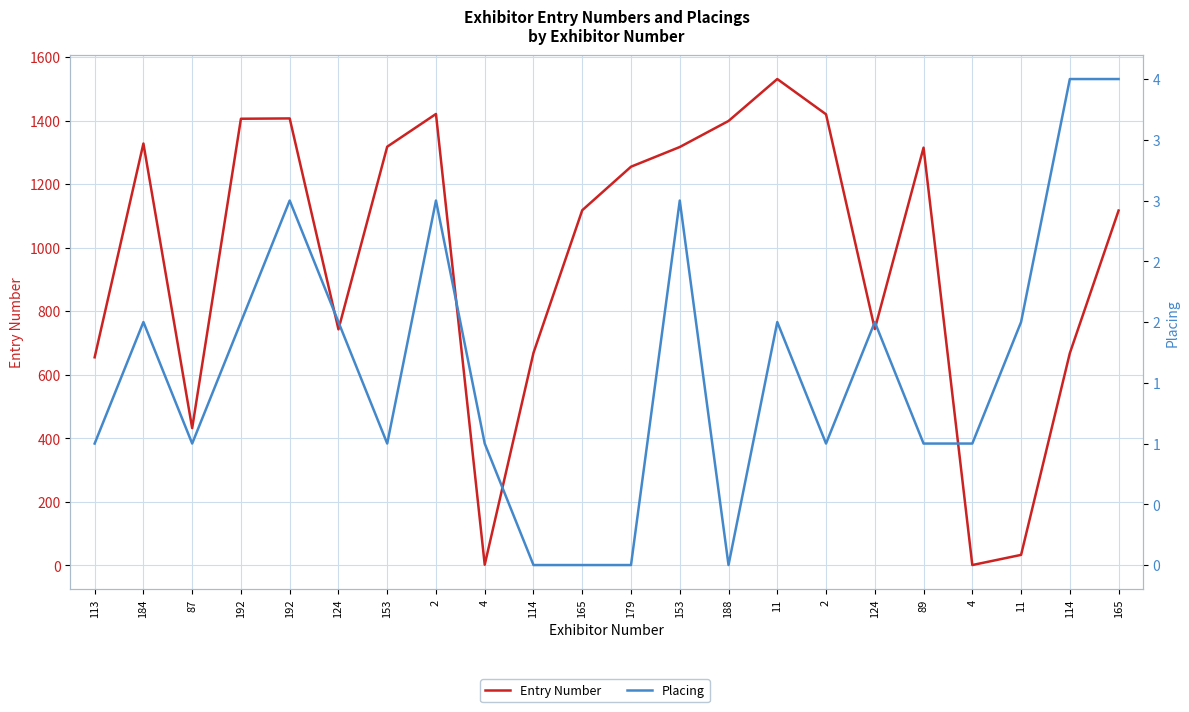

Does the chart have visible grid lines?

Yes